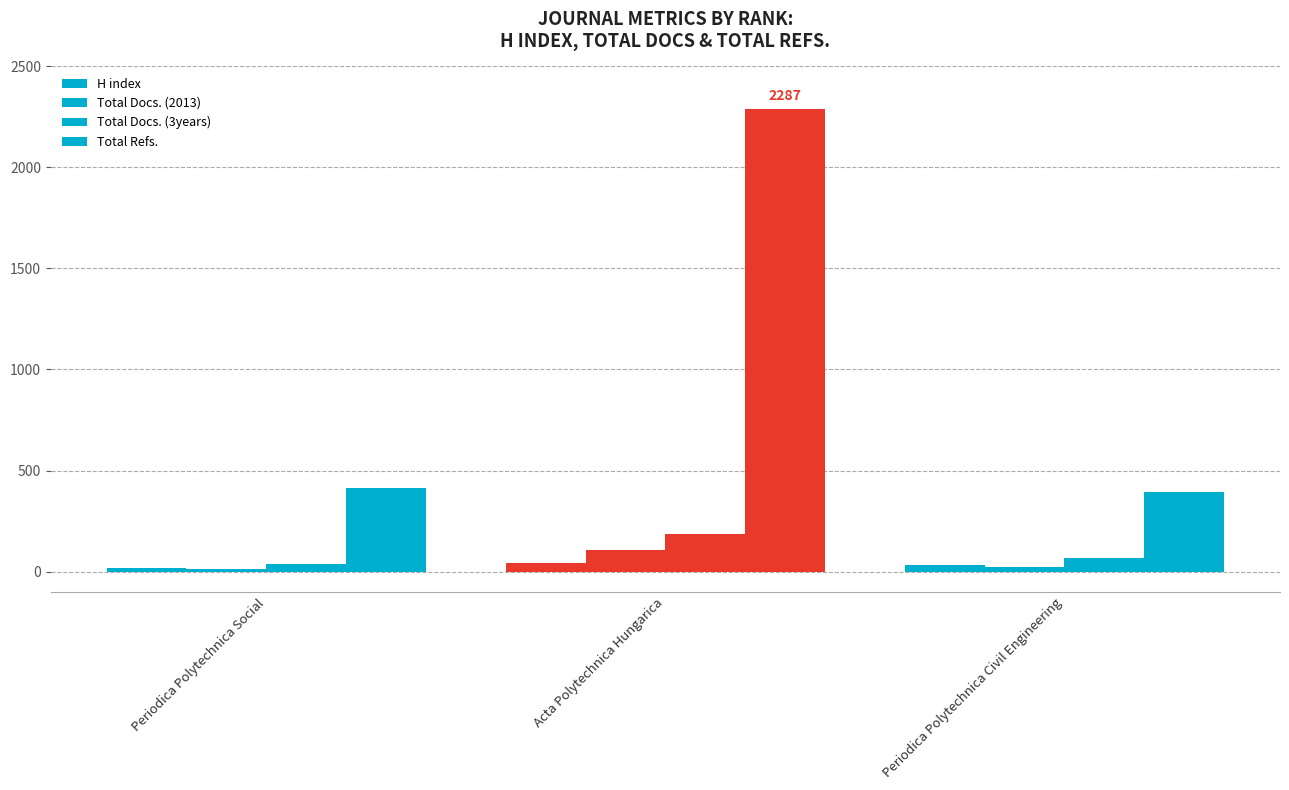

How many data points does each series have?

3